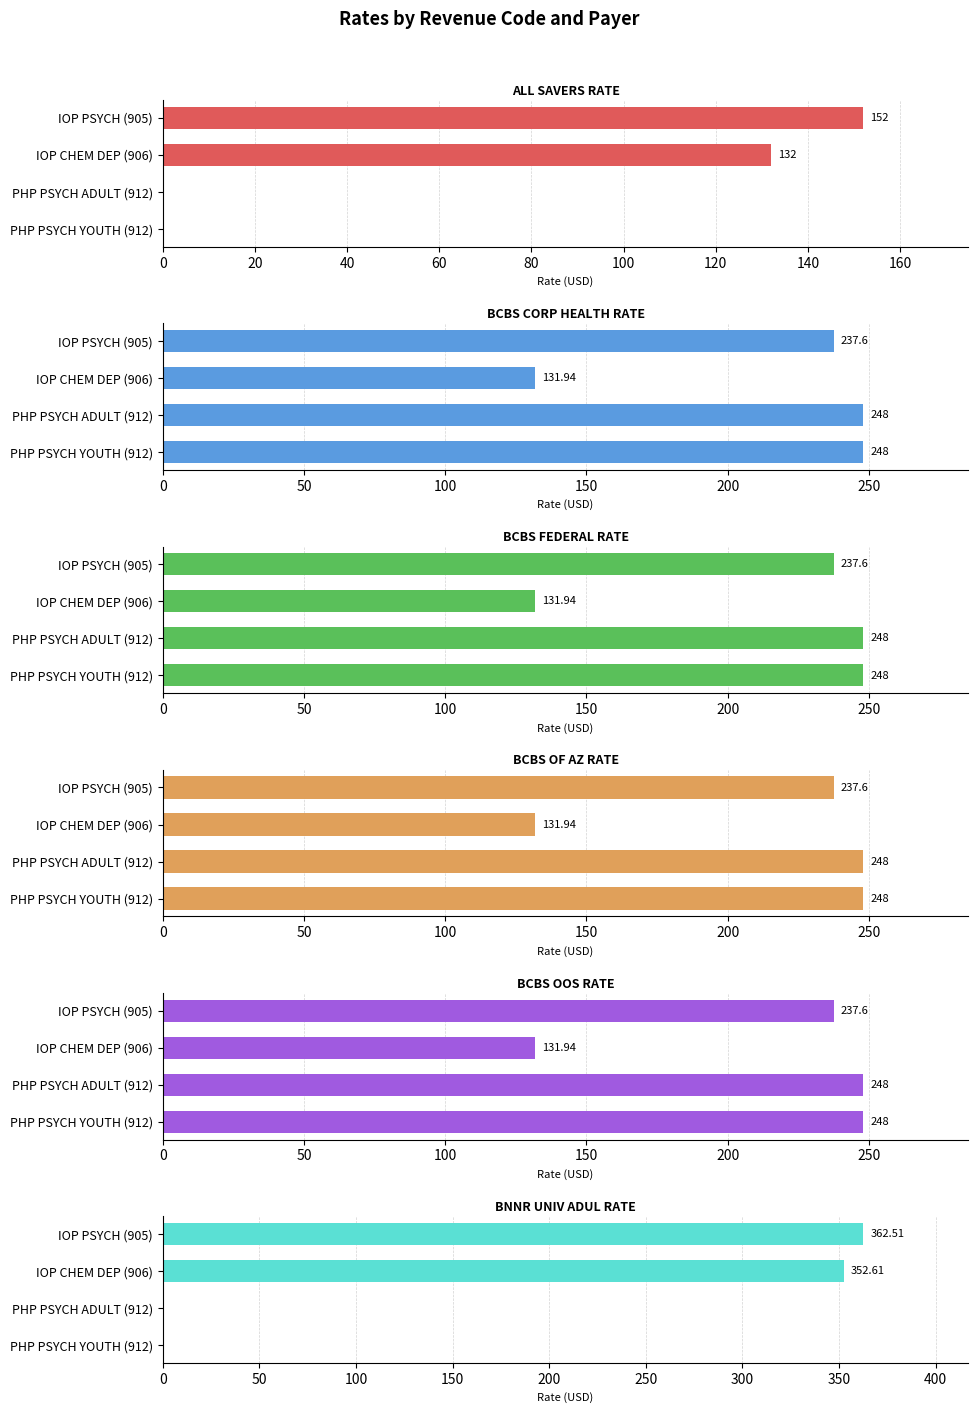

The BCBS OF AZ RATE series shows 248.0 at PHP PSYCH YOUTH (912). True or false?

True